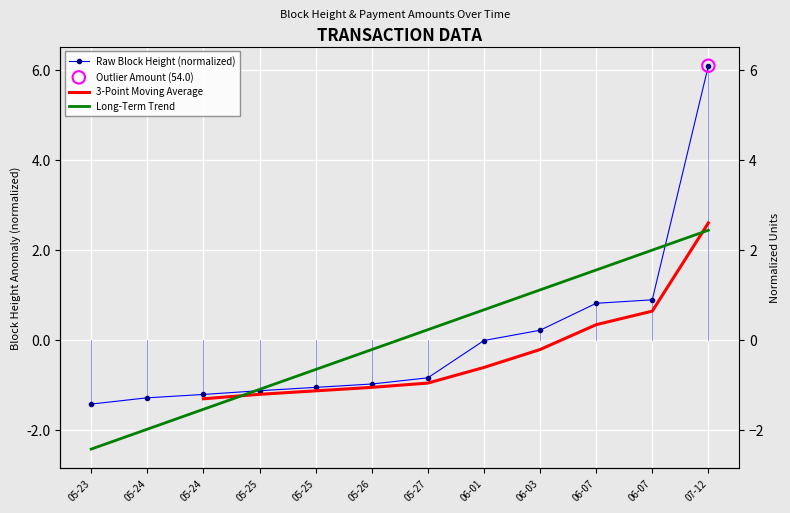

Which series reaches the minimum Y coordinate?

Long-Term Trend